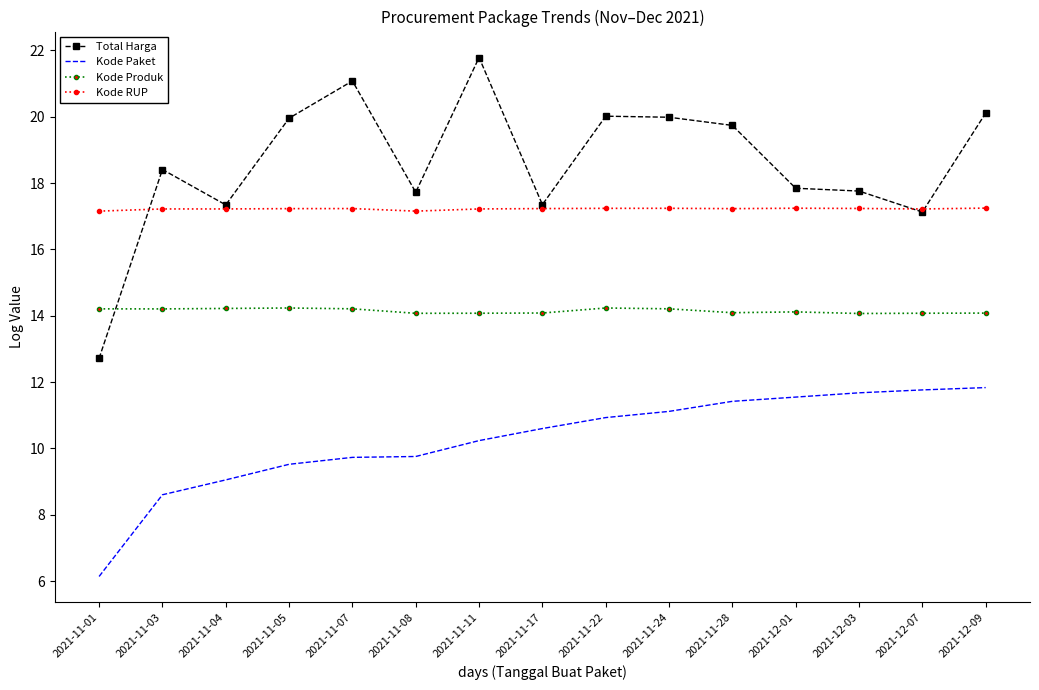

What are all the series names shown in the legend?

Total Harga, Kode Paket, Kode Produk, Kode RUP